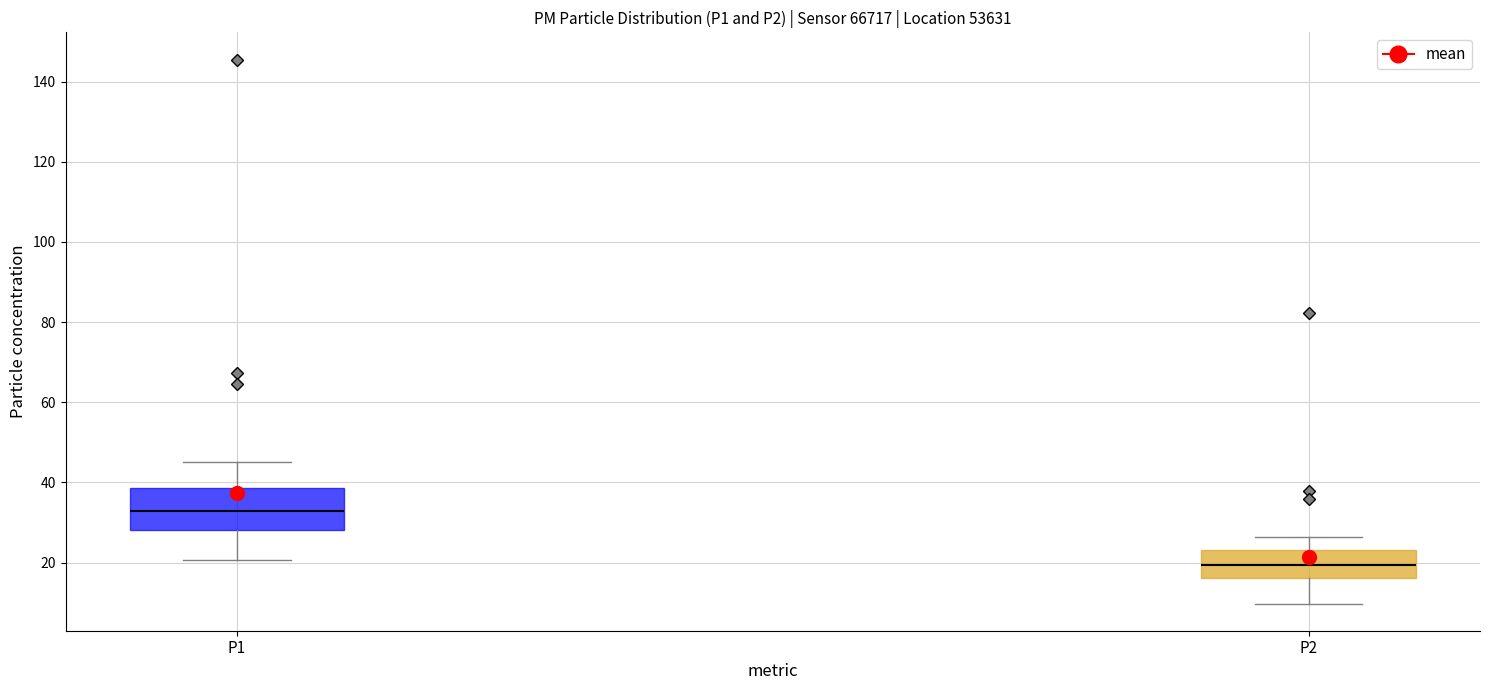

Where does the upper whisker of the box for P1 end on the y-axis? The values are not printed on the chart, so give them approximately, as read against the axis.

46